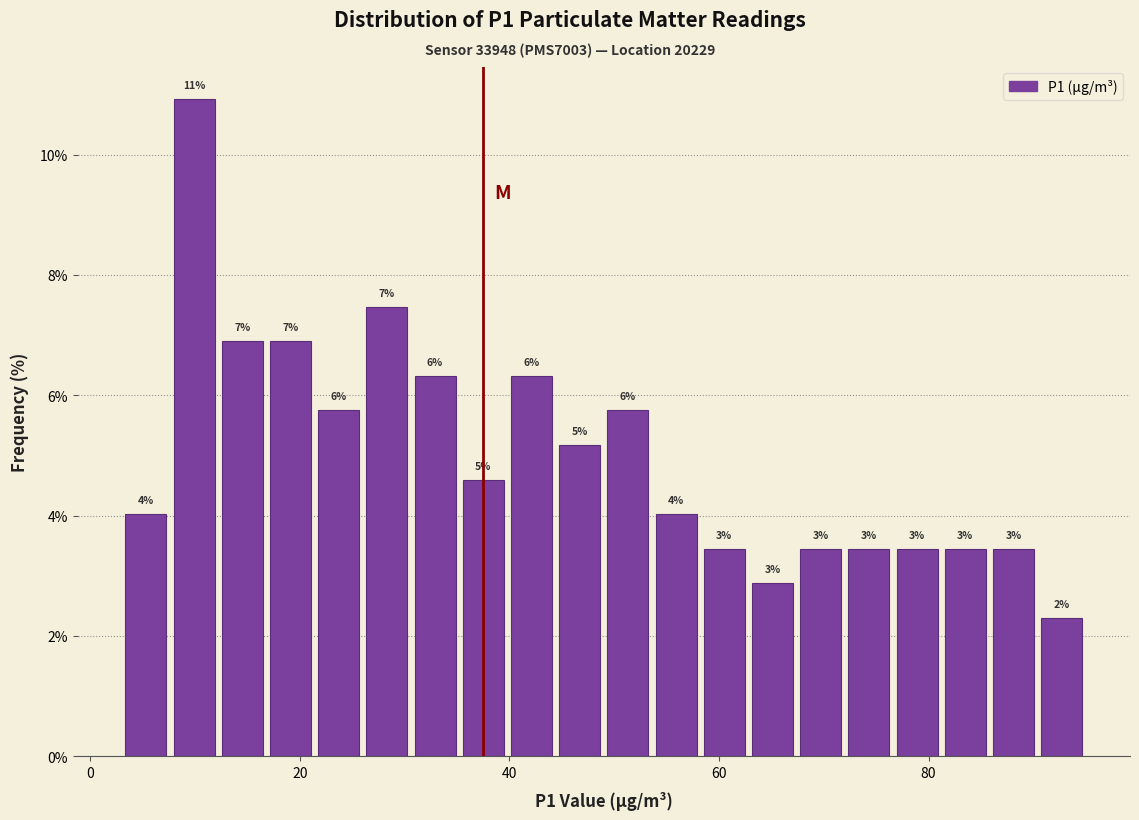

Read against the x-axis, roughly where is the centre of the tallest bar?

10